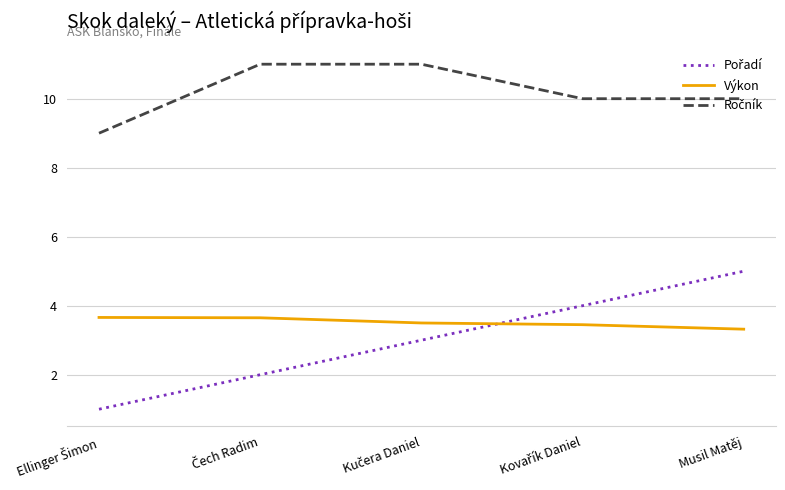

What position from the right is Musil Matěj?

1